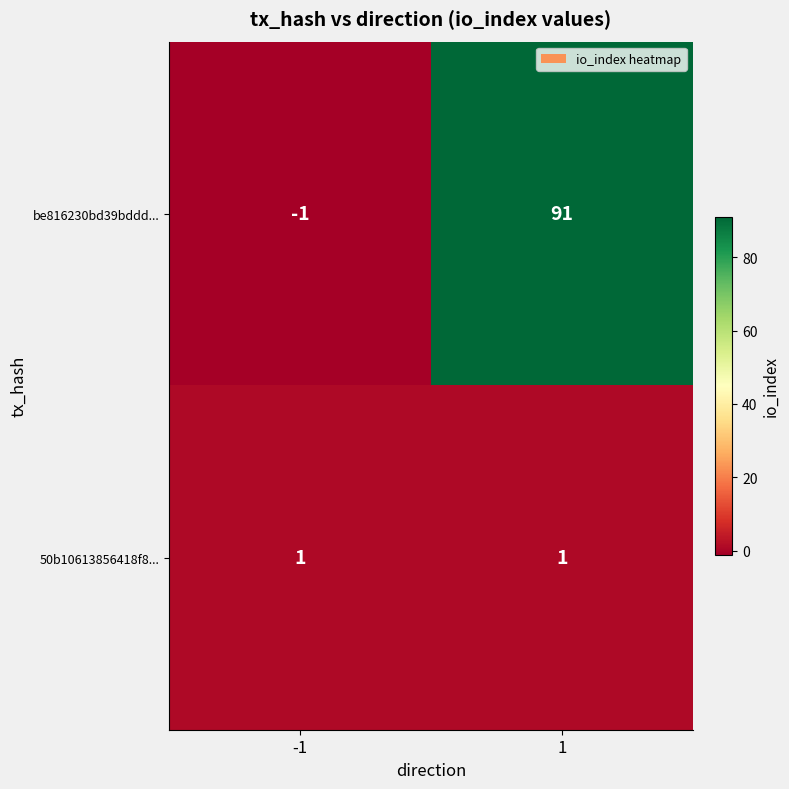

What is the spread (max minus min) of values at -1?

2